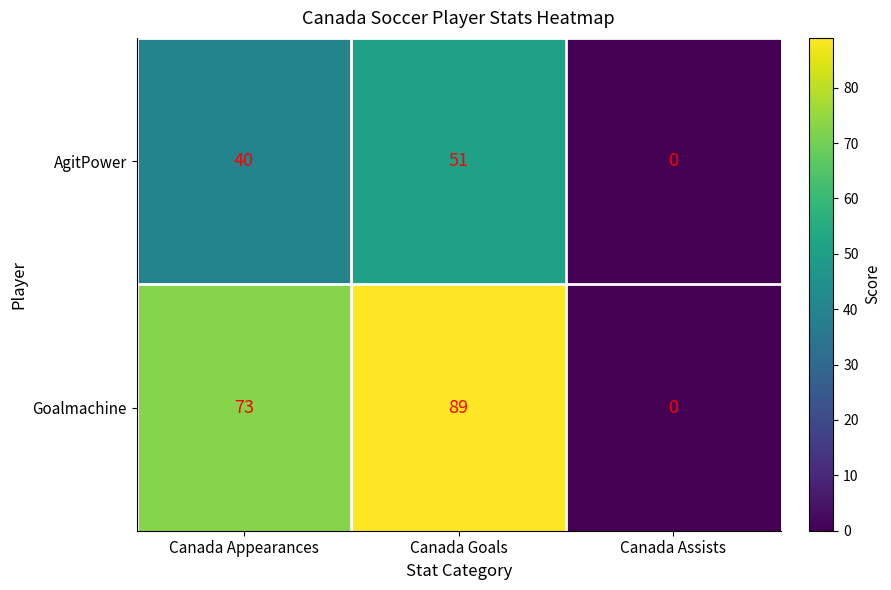

What is the difference between the Goalmachine values at Canada Appearances and Canada Goals?

16